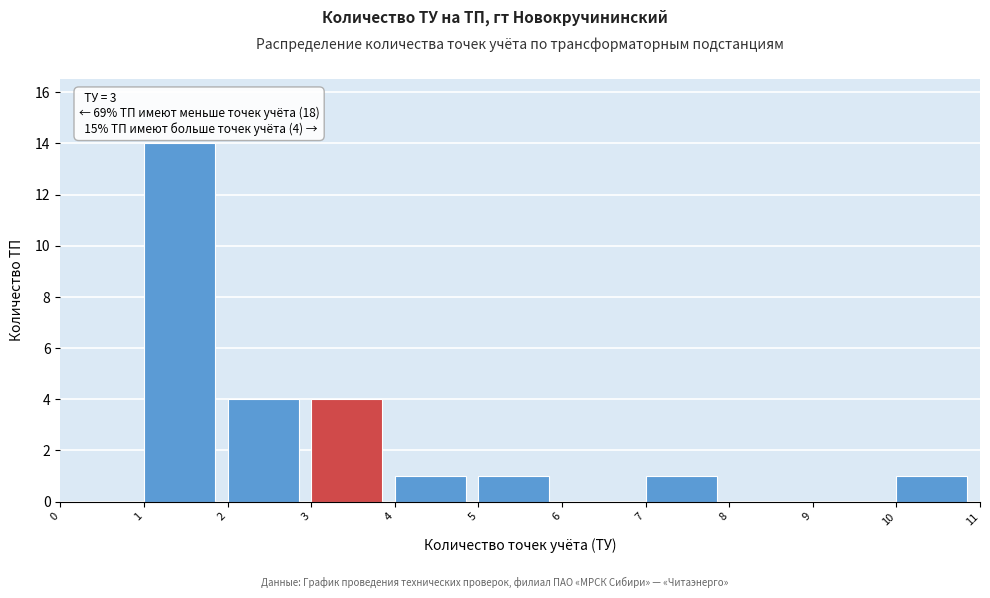

Which range on the x-axis has the tallest bar?

1 to 2